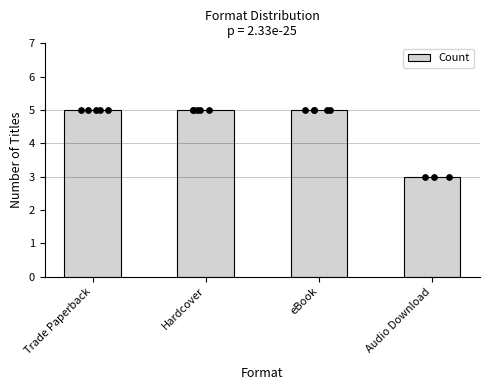

Between Hardcover and eBook, which is larger?

Hardcover